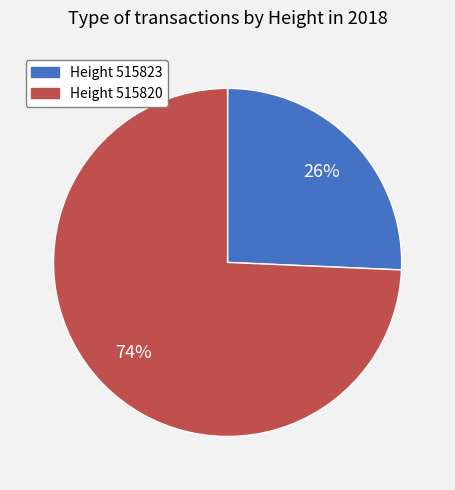

Does any single category account for the majority?

Yes